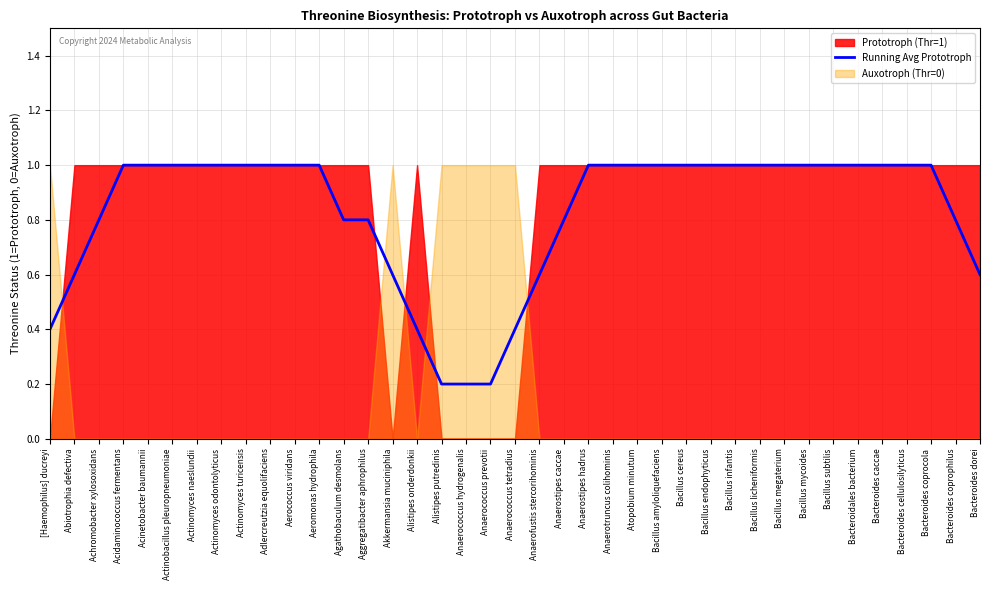

What is the maximum value shown in the chart?

1.0